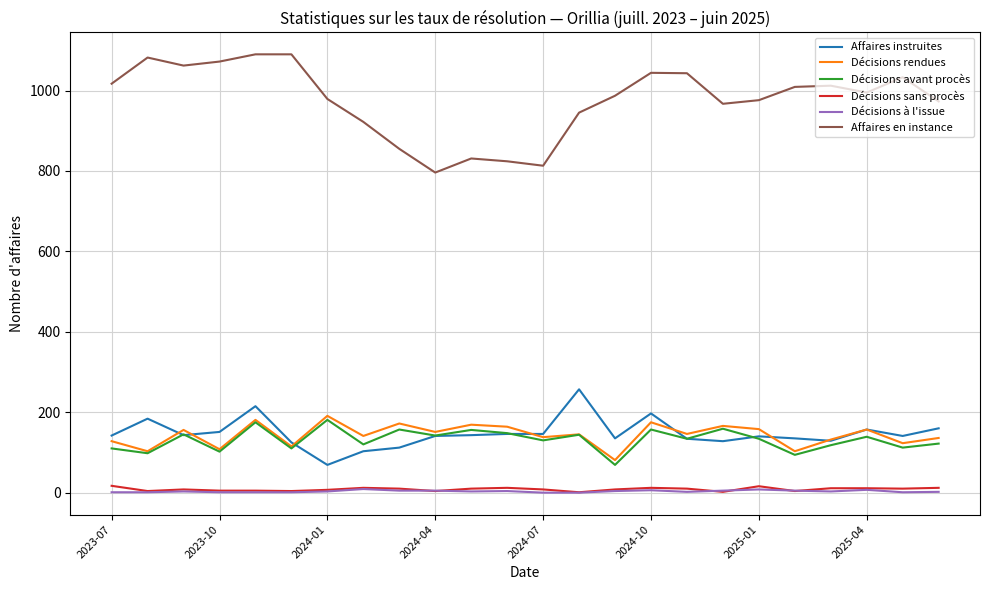

Which series has the largest total across all categories?

Affaires en instance